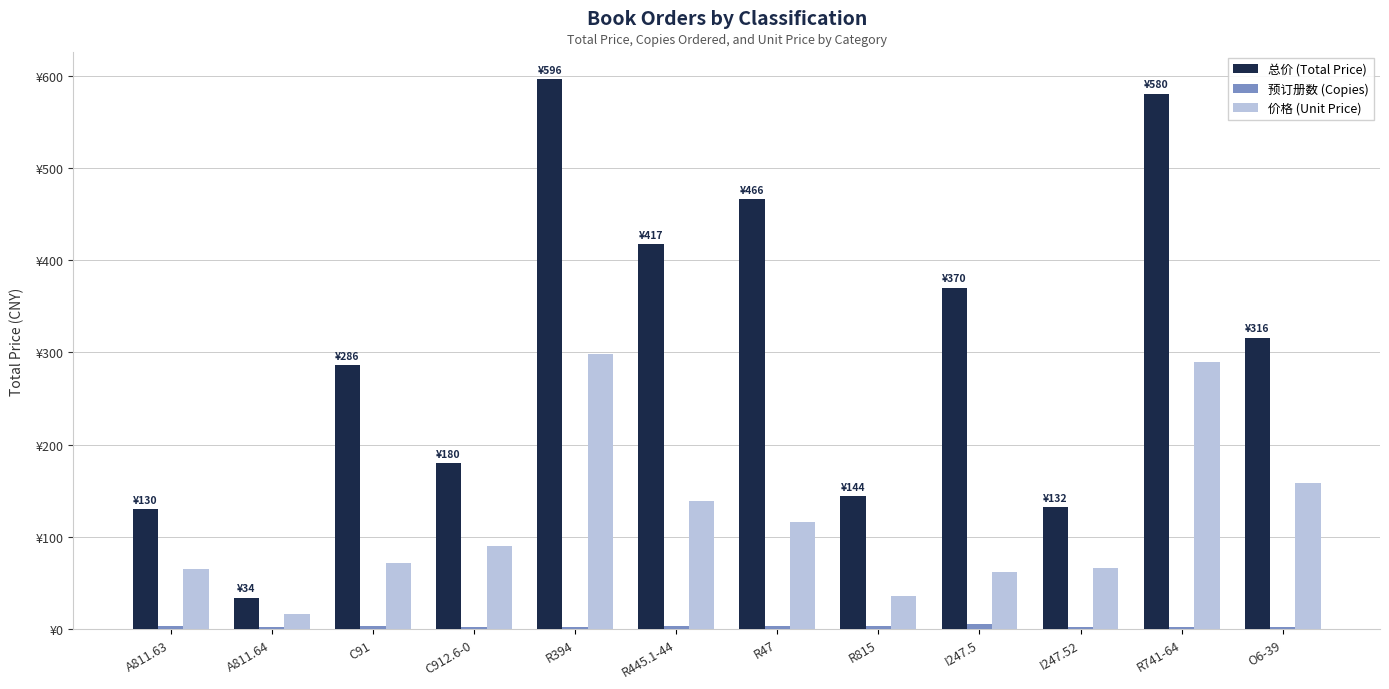

Between R741-64 and A811.64, which is larger?

R741-64